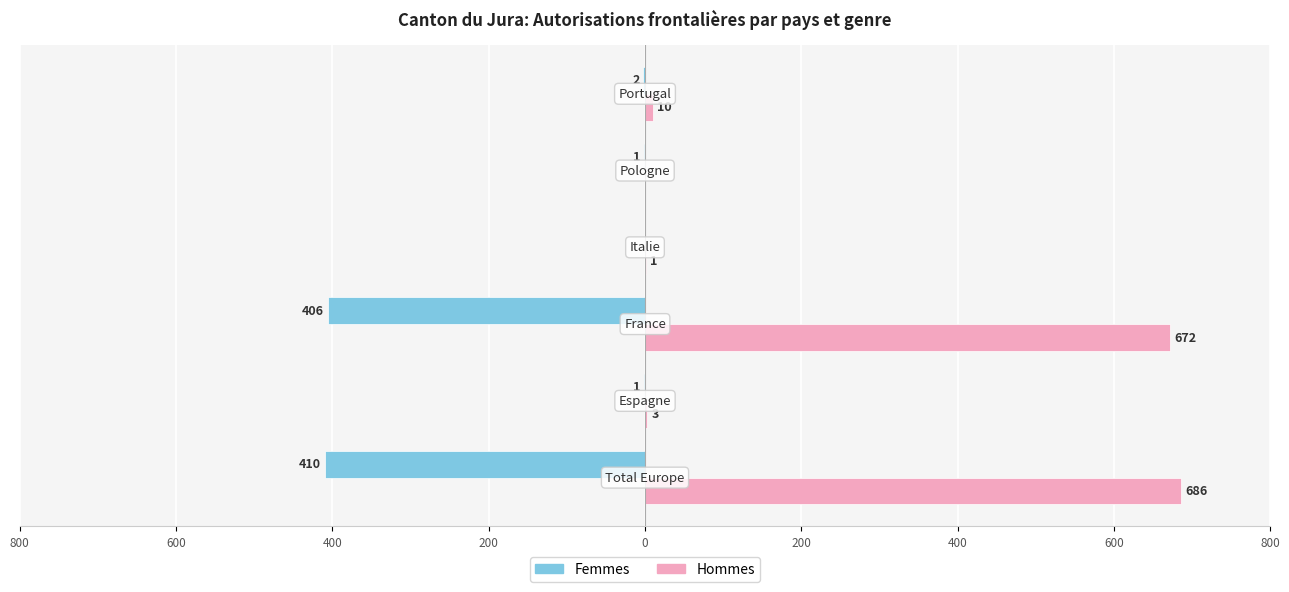

What are all the series names shown in the legend?

Femmes, Hommes